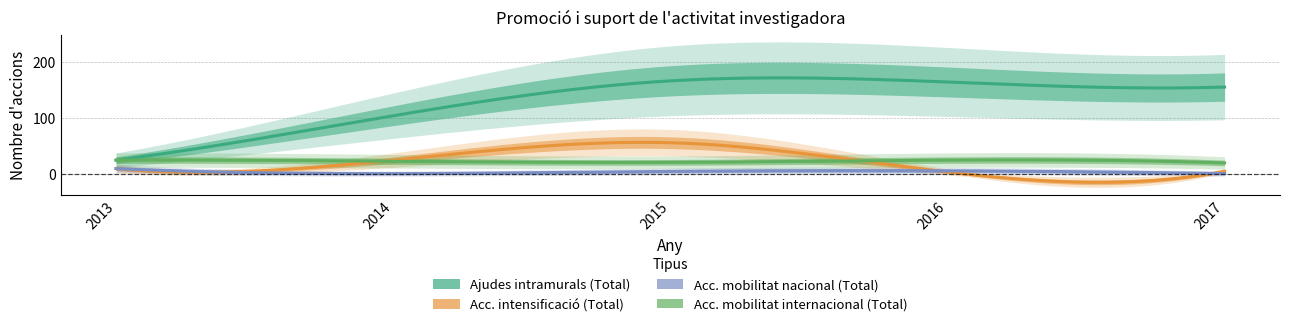

True or false: Acc. intensificació (Total) has a value of 11 at 2014.

False